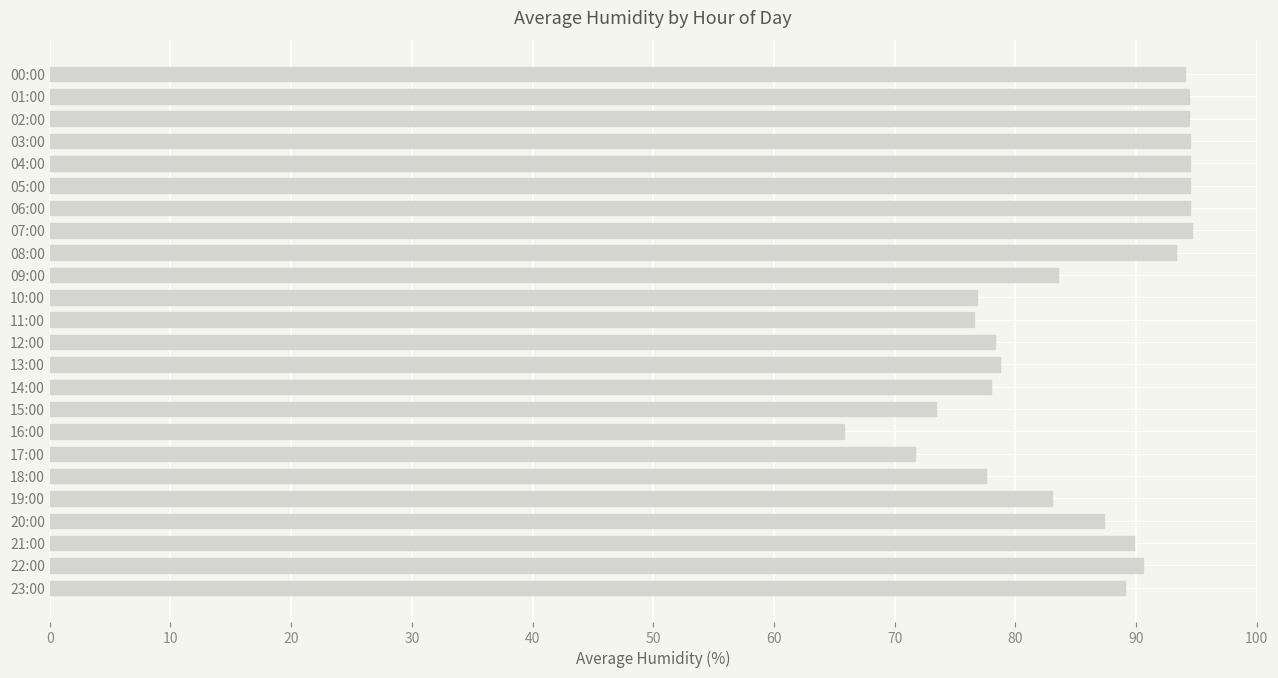

What is the sum of the values at 22:00 and 13:00?

169.3